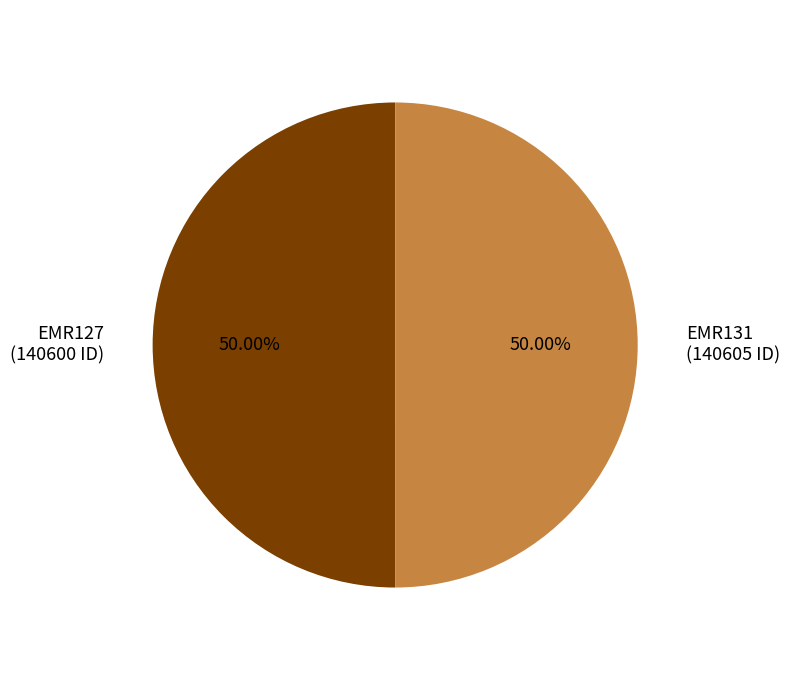

What percentage is the EMR131 slice, to the nearest percent?

50%